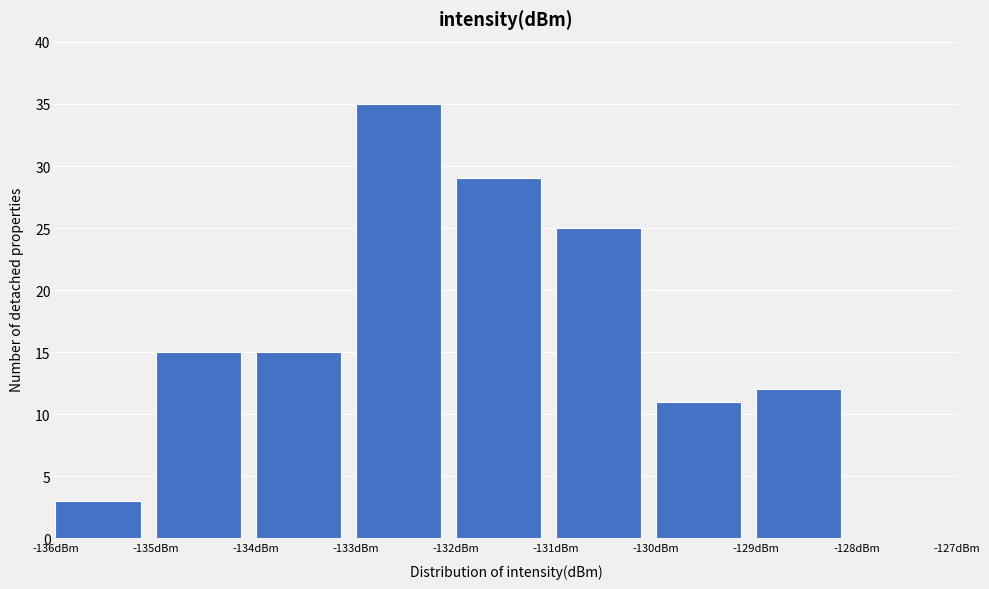

Reading left to right, list every bar in this chart as the range it spans on the x-axis followed by its height. The values are not printed on the chart, so give them approximately, as read against the axis.

-136 to -135: 3
-135 to -134: 15
-134 to -133: 15
-133 to -132: 35
-132 to -131: 29
-131 to -130: 25
-130 to -129: 11
-129 to -128: 12
-128 to -127: 0